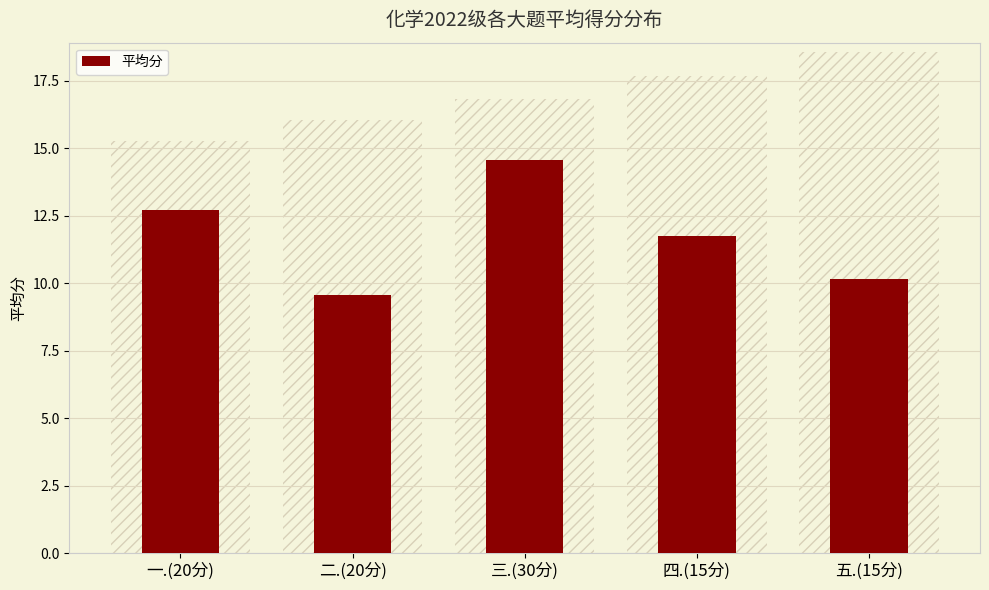

List the labels in order of value, smallest first.

二.(20分), 五.(15分), 四.(15分), 一.(20分), 三.(30分)